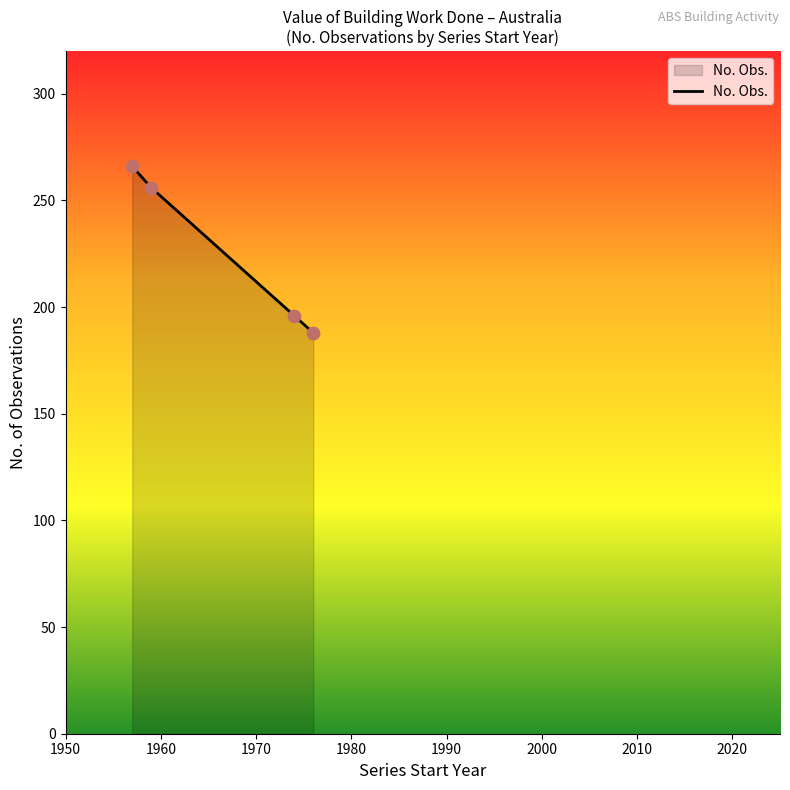

What is the maximum value shown in the chart?

266